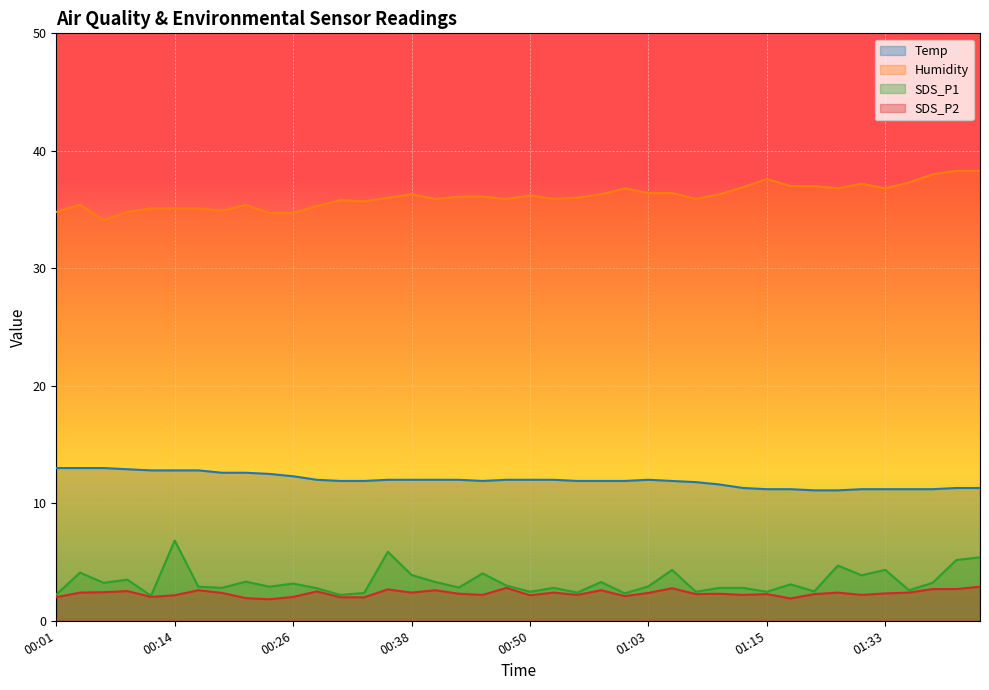

What is the total value across all series at 01:08?

52.4